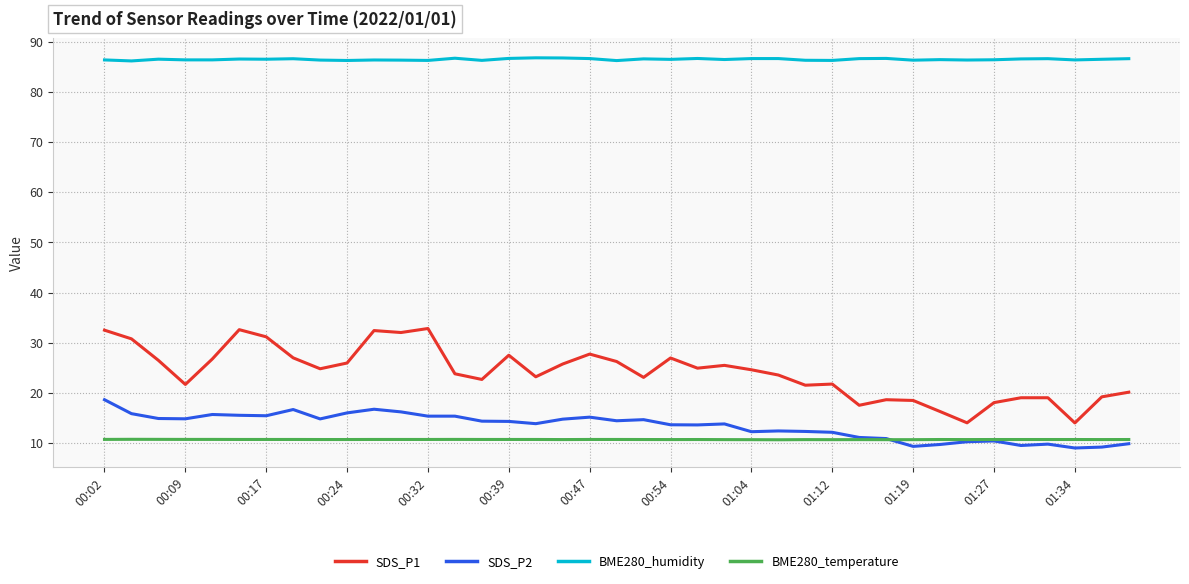

What is the smallest value displayed?

9.0